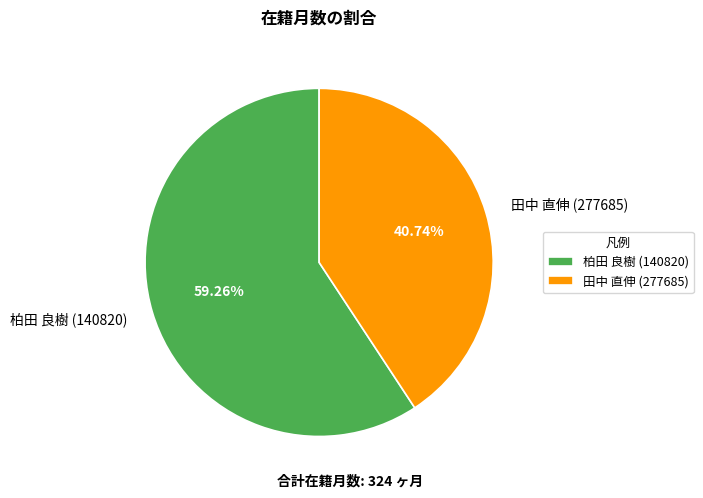

The 柏田 良樹 (140820) slice represents 59% of the pie. True or false?

True